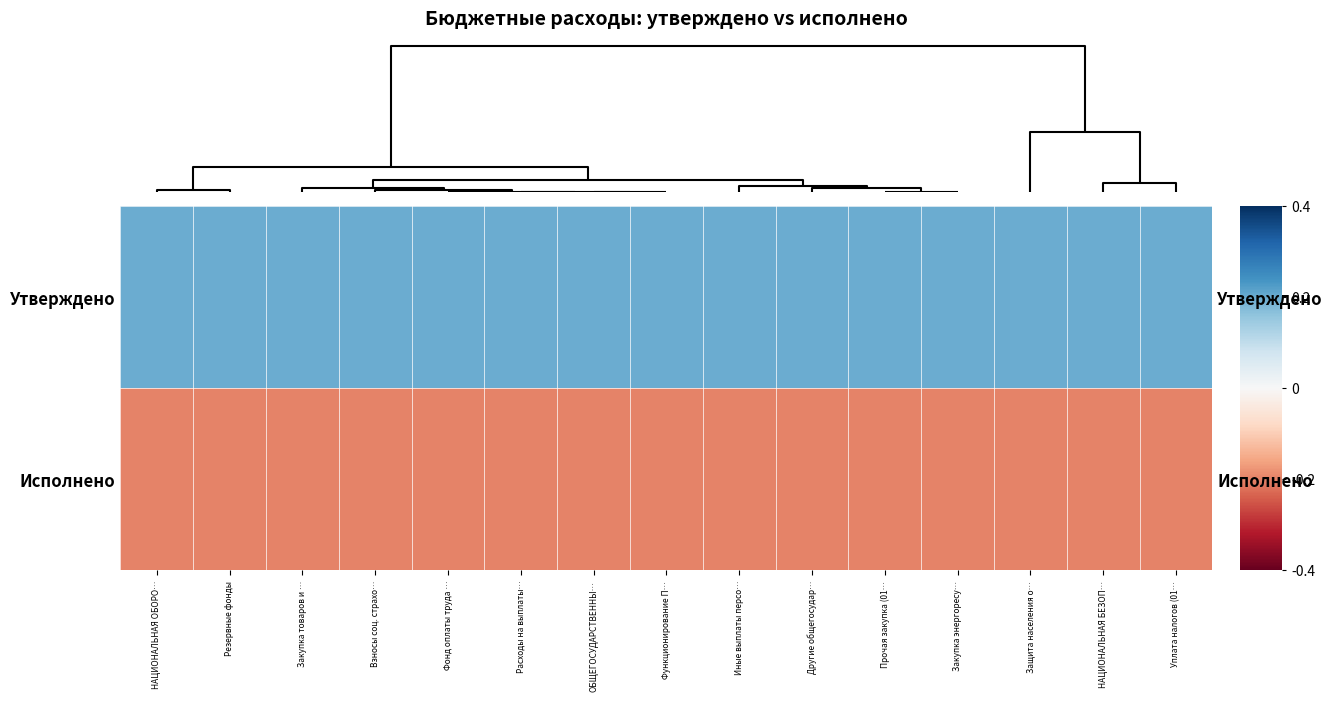

Which label corresponds to the smallest value in the chart?

ОБЩЕГОСУДАРСТВЕННЫ…